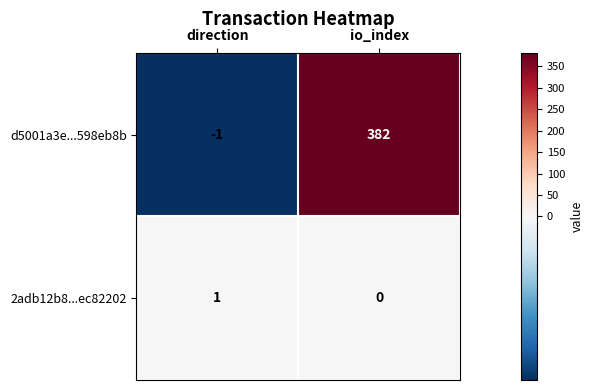

What is the spread (max minus min) of values at direction?

2